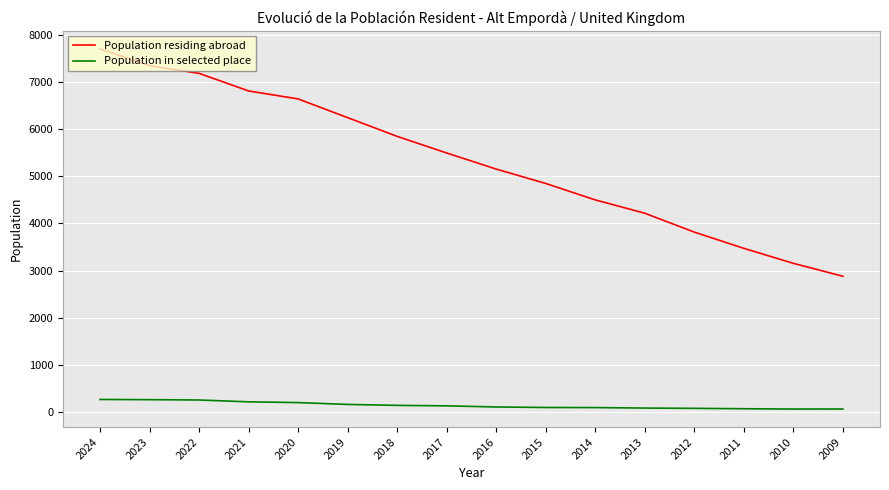

What is the spread (max minus min) of values at 2014?

4403